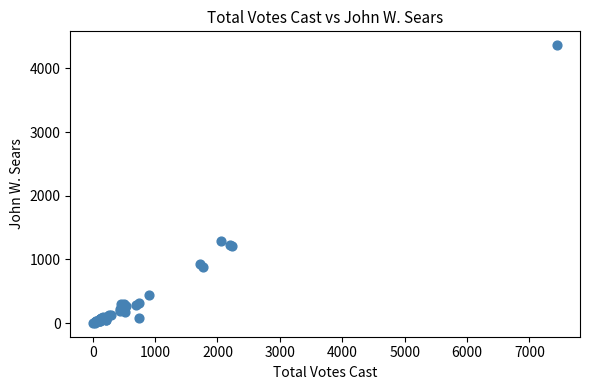

What Y value in the scatter plot is closest to 2183?

1285